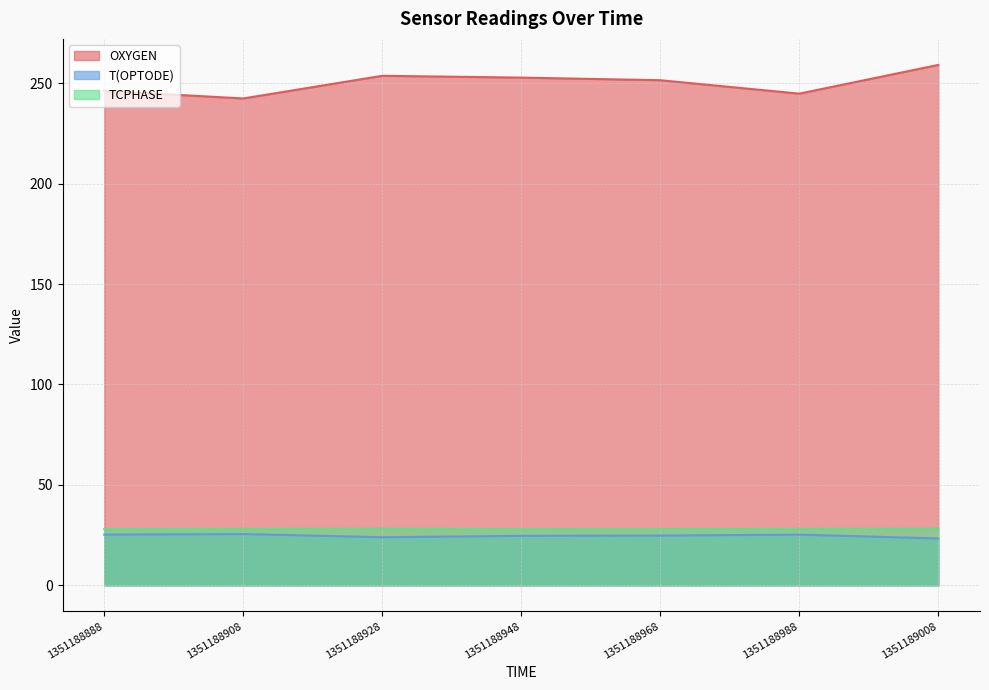

What are all the series names shown in the legend?

OXYGEN, T(OPTODE), TCPHASE